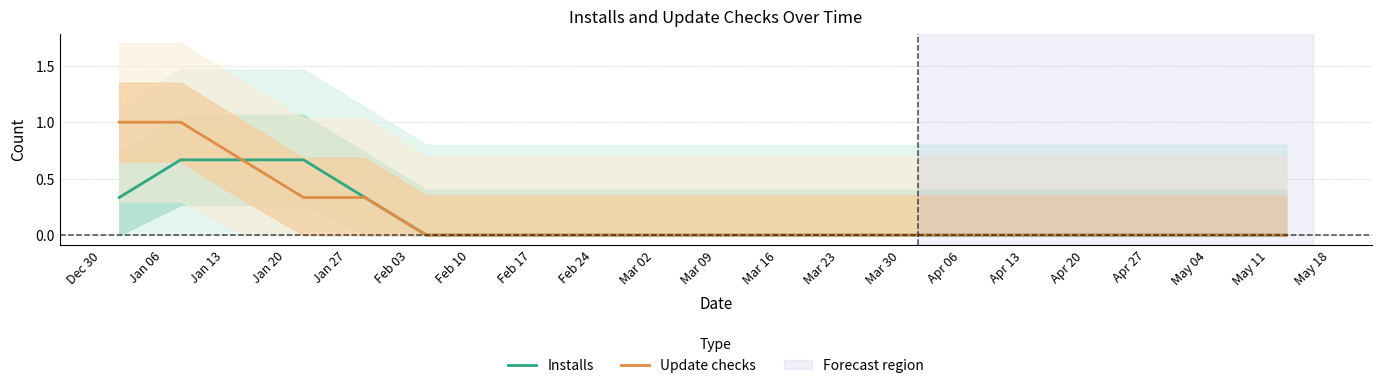

What is the difference between the second highest and second lowest values in the Update checks series?

1.0